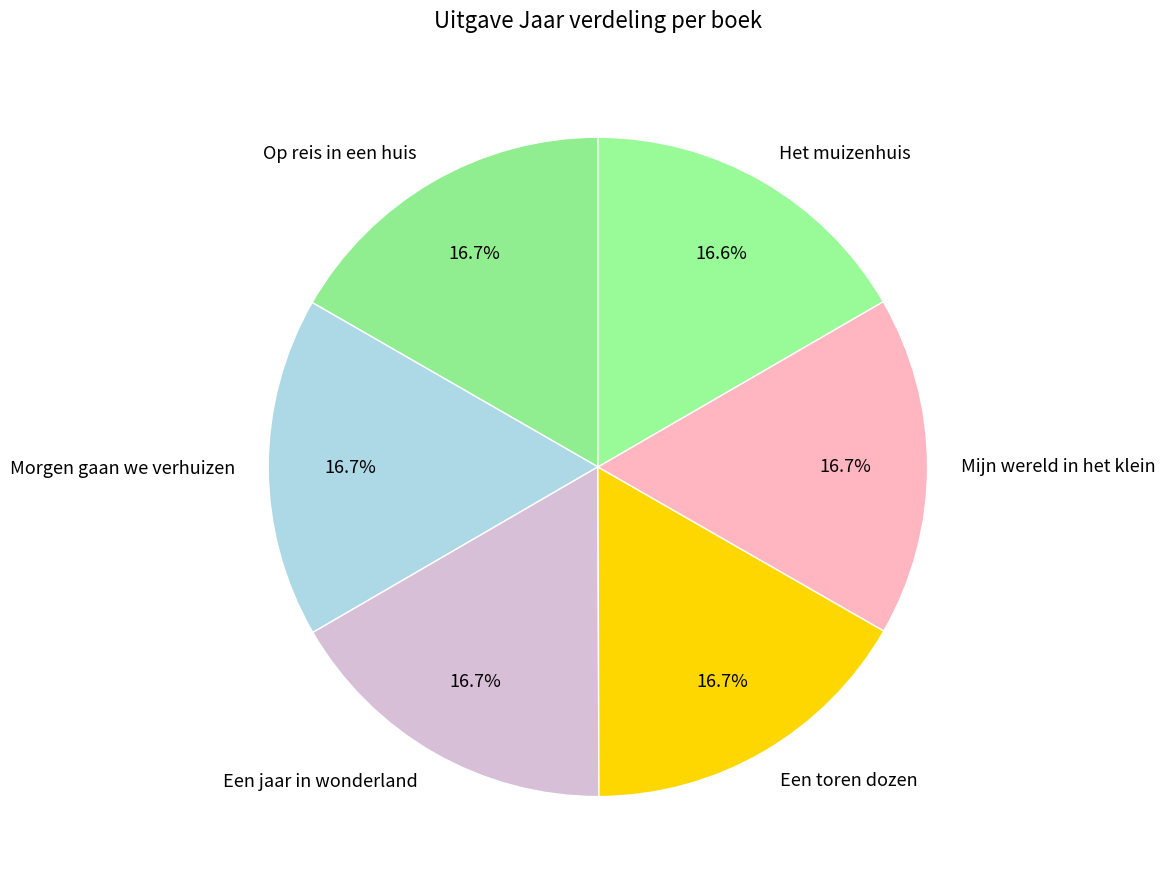

How many segments does this pie chart have?

6